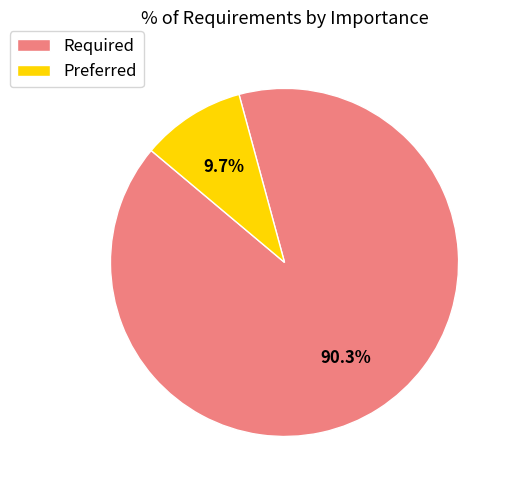

How many segments does this pie chart have?

2